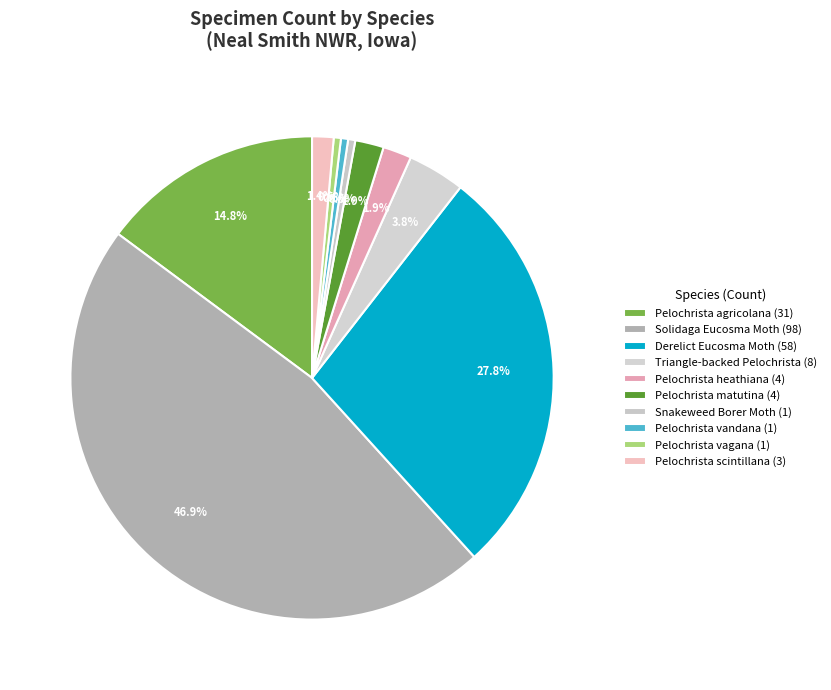

How many slices are in this pie chart?

10